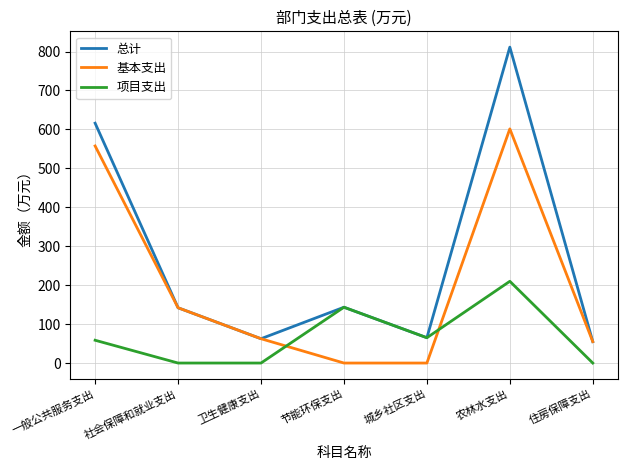

List the series in order of their overall mean, highest first.

总计, 基本支出, 项目支出